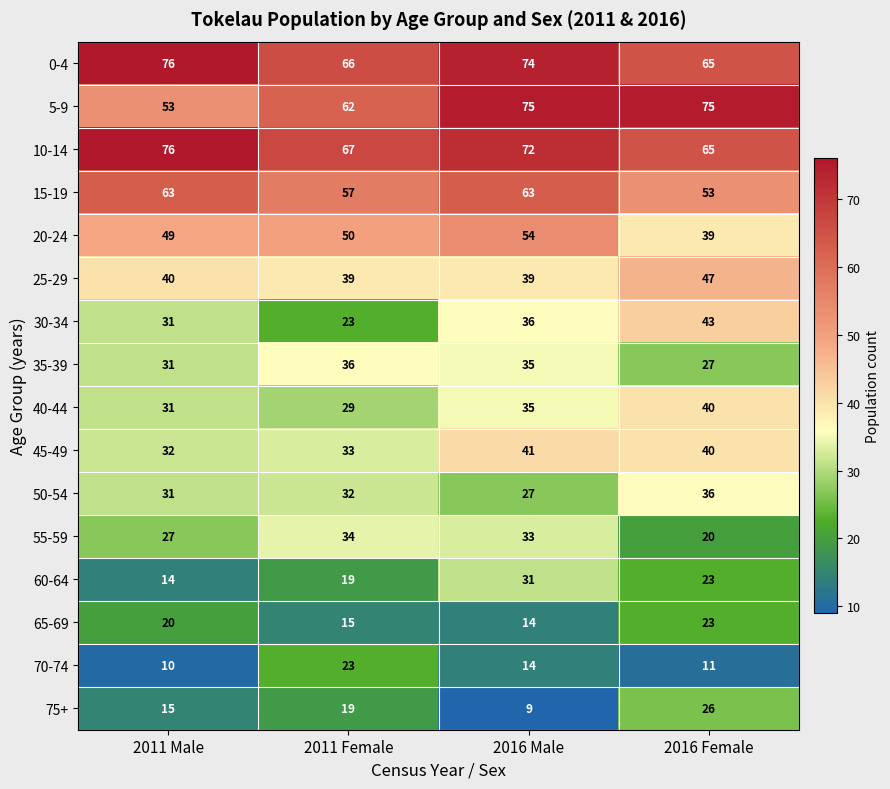

The value of 15-19 at 2011 Male is 63. True or false?

True